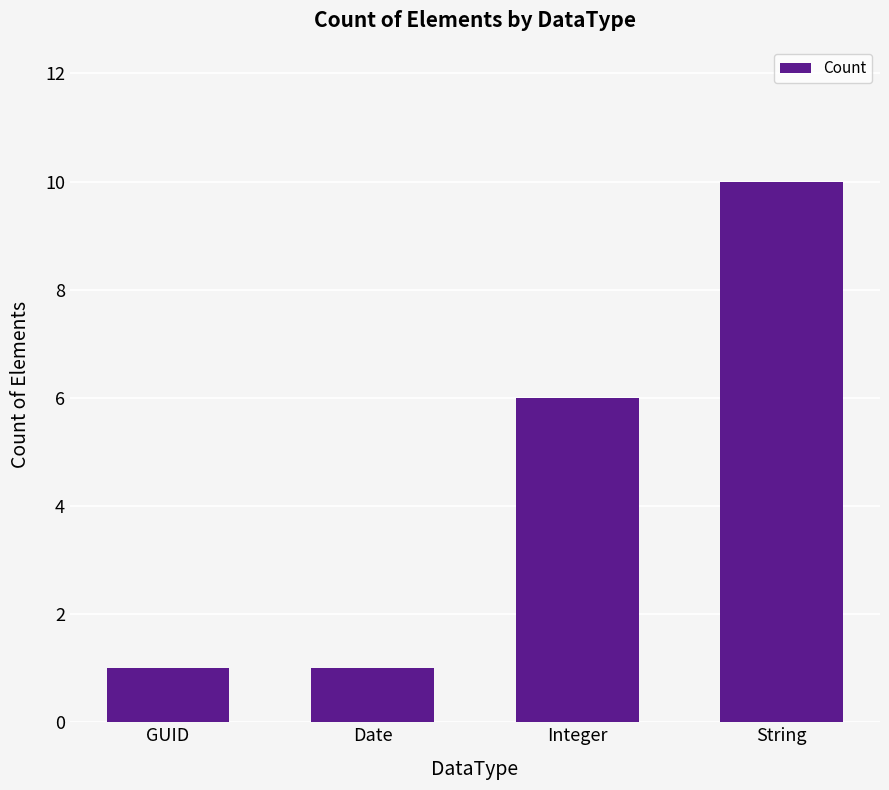

What is the difference between the values at Date and String?

9